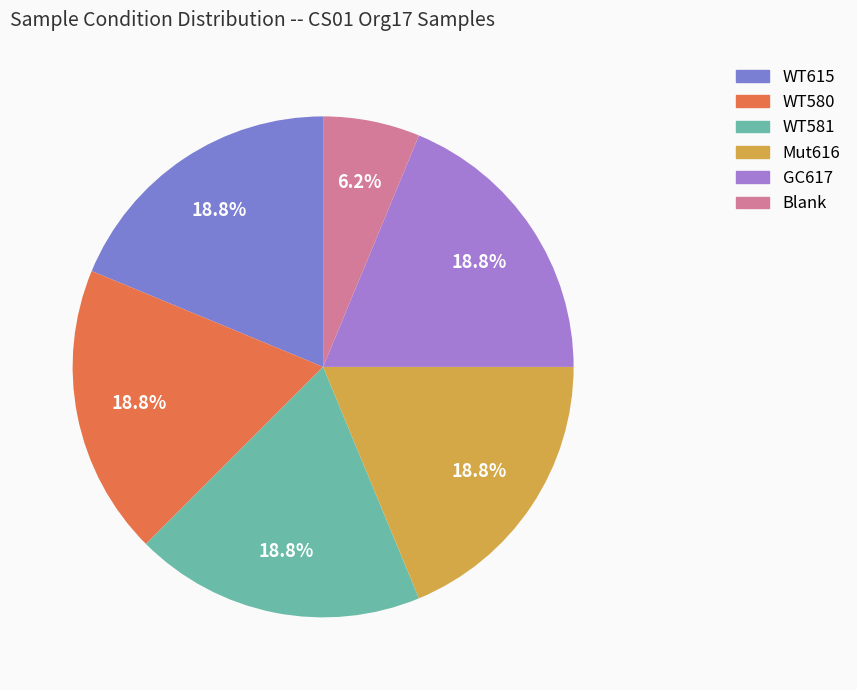

What is the total percentage of WT580 and GC617?

37.5%